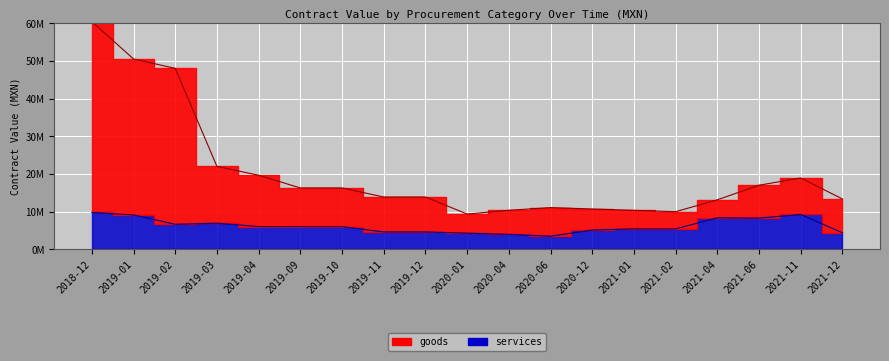

True or false: goods has a value of 16702265.0 at 2020-04.

False